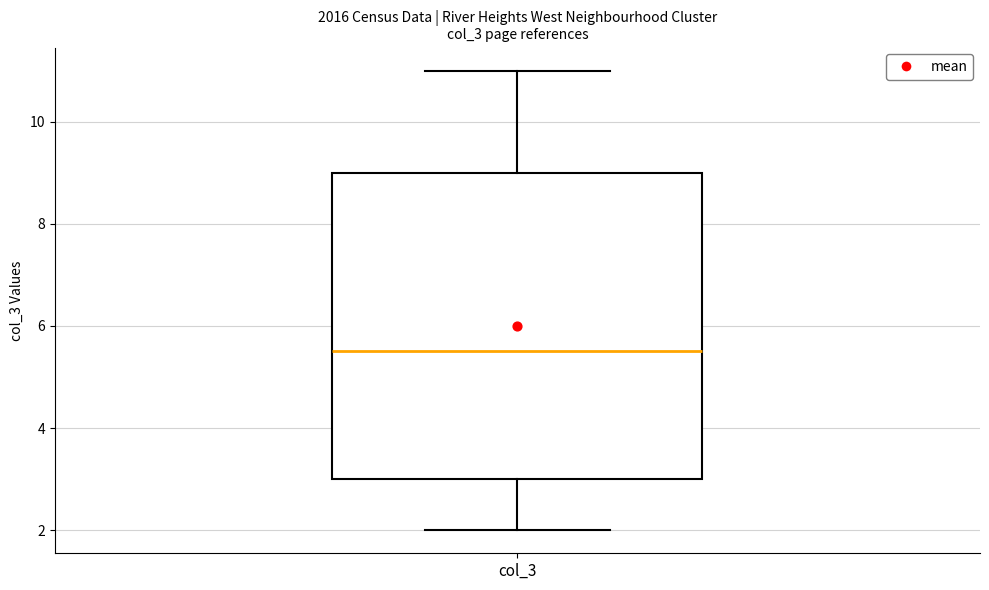

Read this box plot against the y-axis: the position of the median line, the range covered by the box, and the ends of both whiskers. The values are not printed on the chart, so give them approximately, as read against the axis.

median 5.6, box 3.0 to 9.0, whiskers 2.0 to 11.0